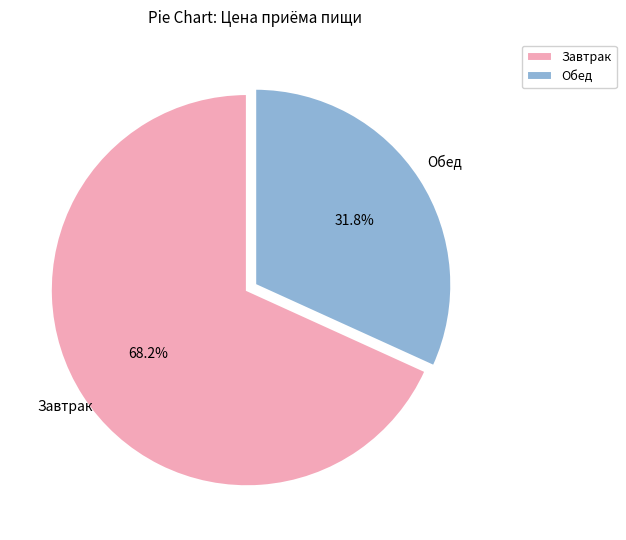

How many segments does this pie chart have?

2